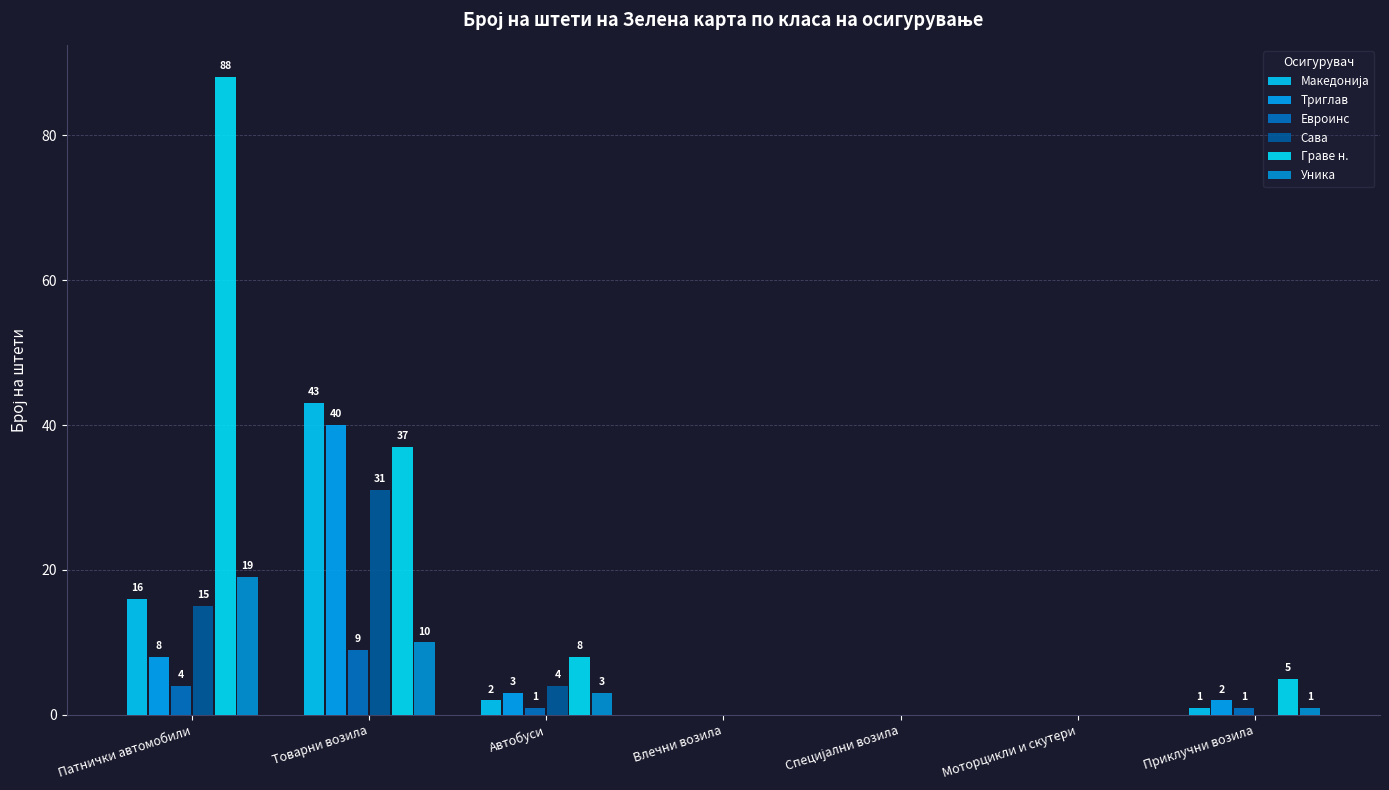

What is the average value of the Триглав series?

8